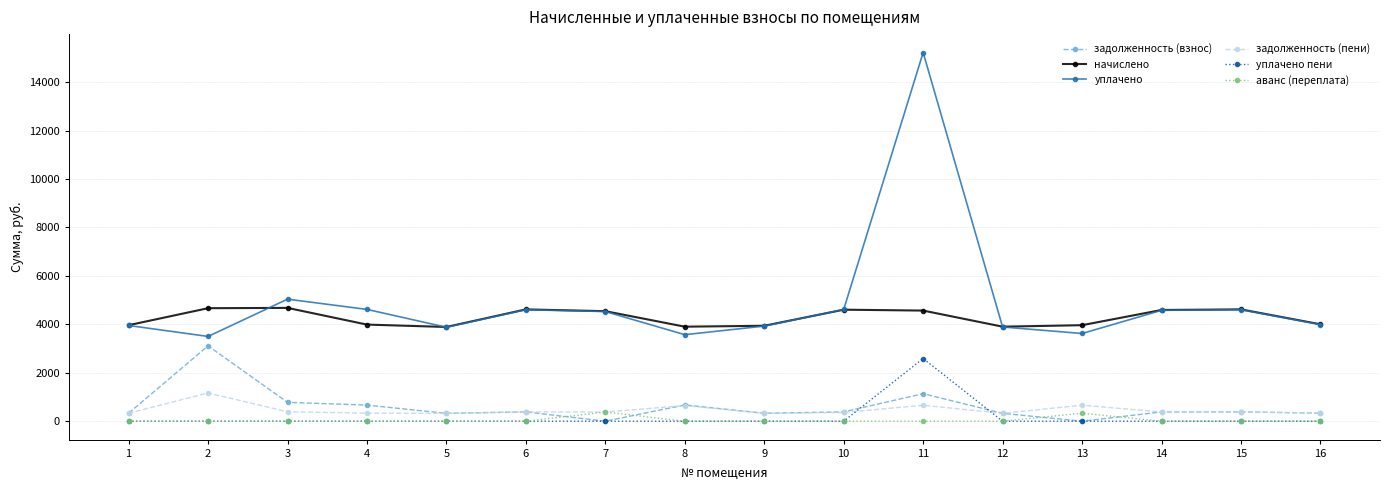

True or false: задолженность (пени) and уплачено intersect in this chart.

False